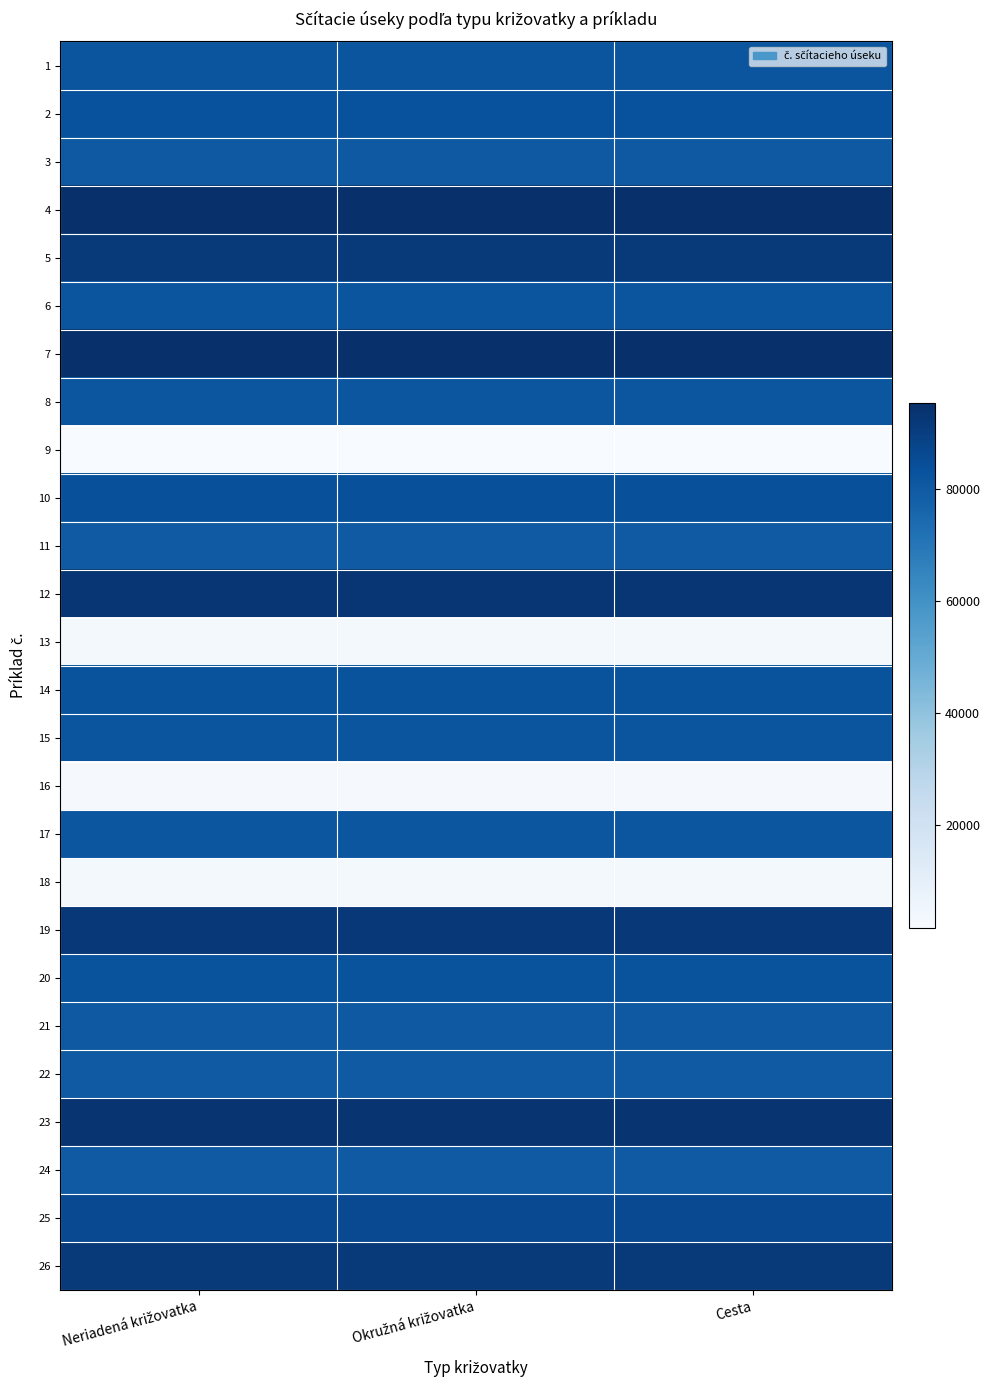

Rank the series at Neriadená križovatka from highest to lowest value.

7, 4, 23, 12, 19, 26, 5, 25, 10, 2, 20, 14, 6, 1, 15, 8, 17, 21, 3, 22, 24, 11, 13, 18, 16, 9